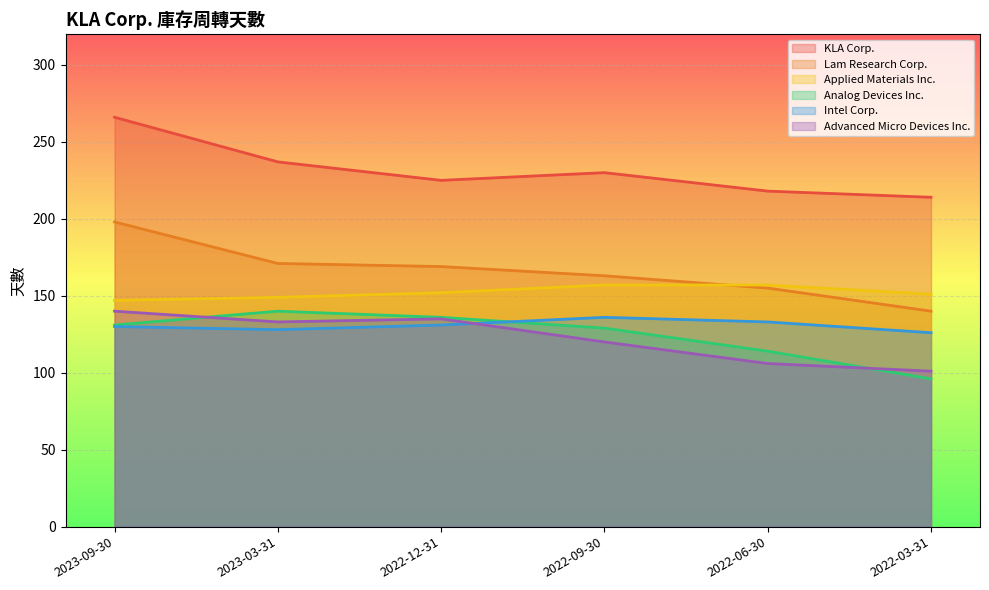

How many lines are shown in the chart?

6